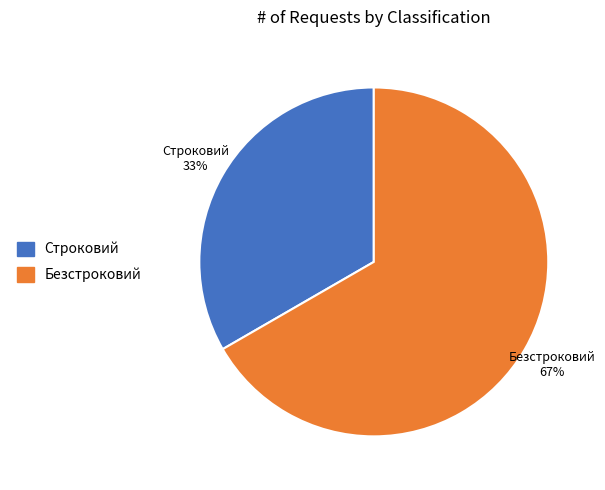

Which category accounts for the majority?

Безстроковий